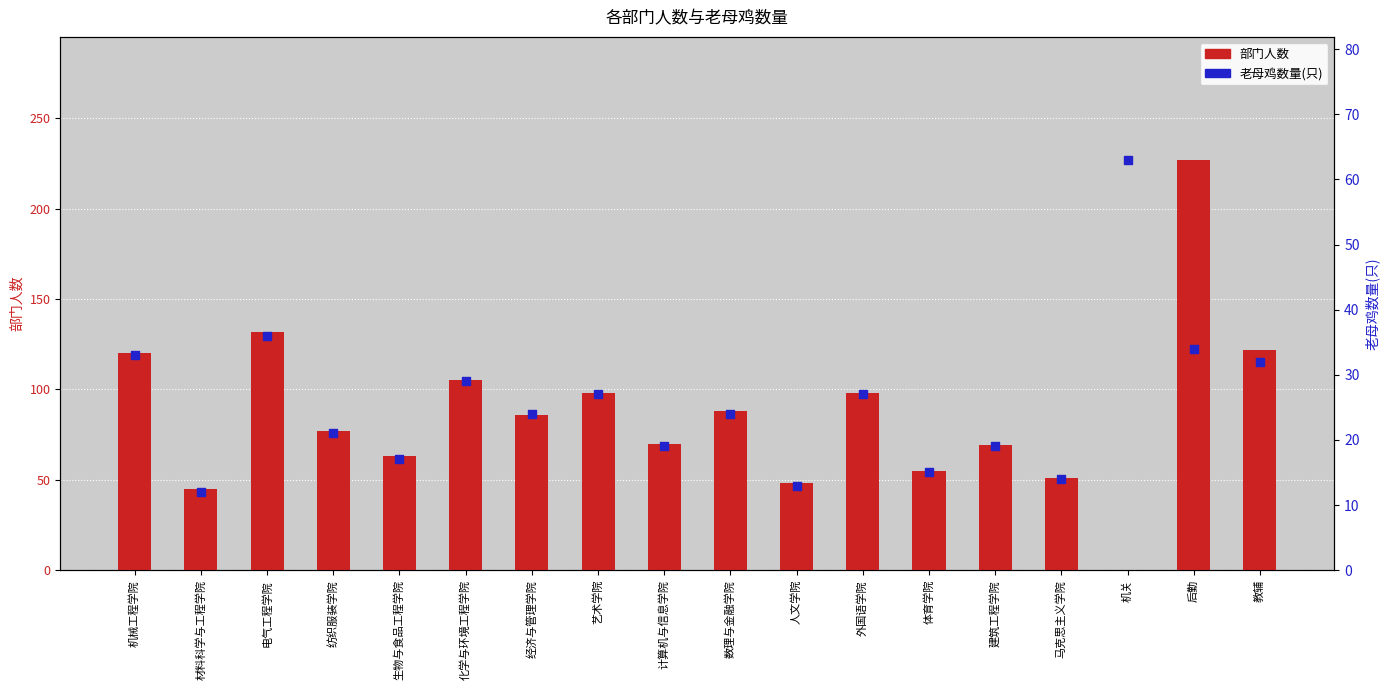

Which series has the largest Y range (max minus min)?

部门人数